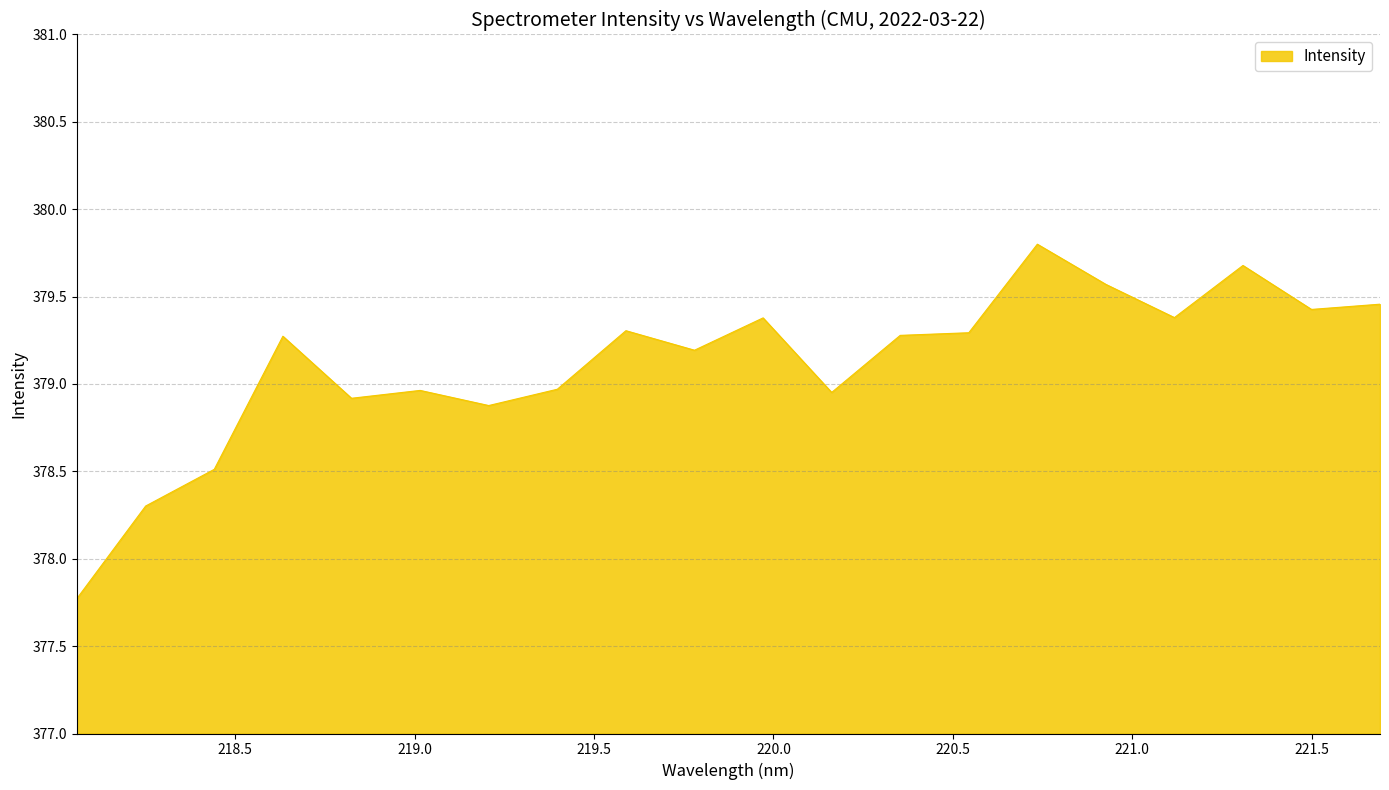

What is the difference between the maximum and minimum values?

2.0